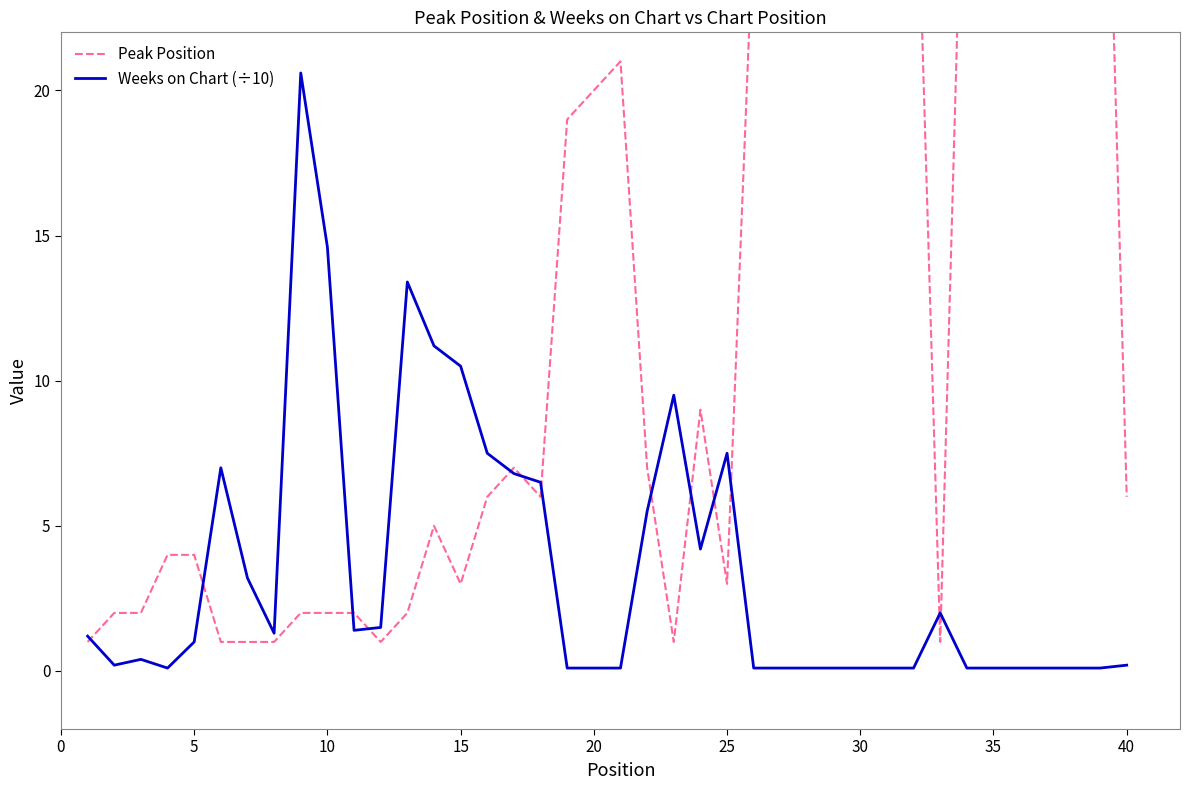

The value of Weeks on Chart (÷10) at 15 is 3.4. True or false?

False